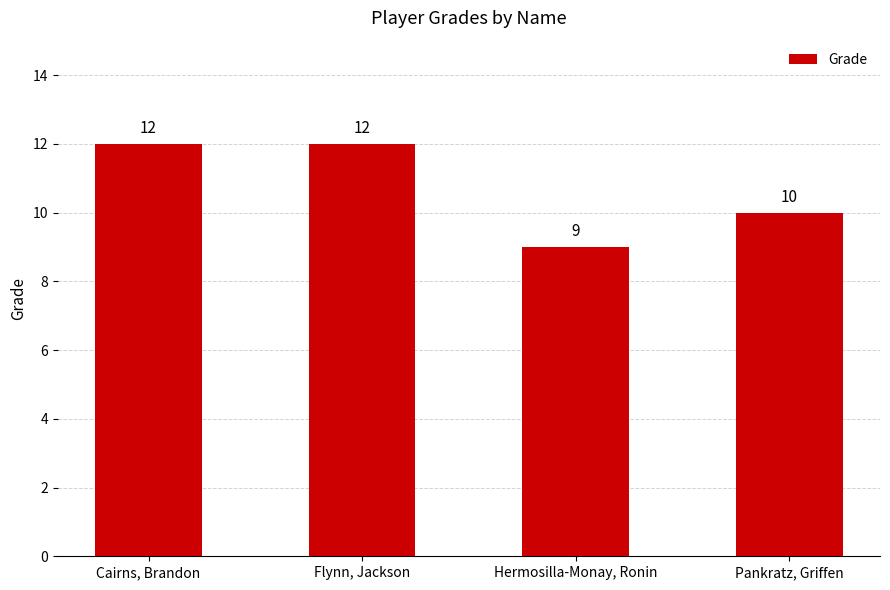

Reading left to right, what are all the values shown in this chart?

12	12	9	10